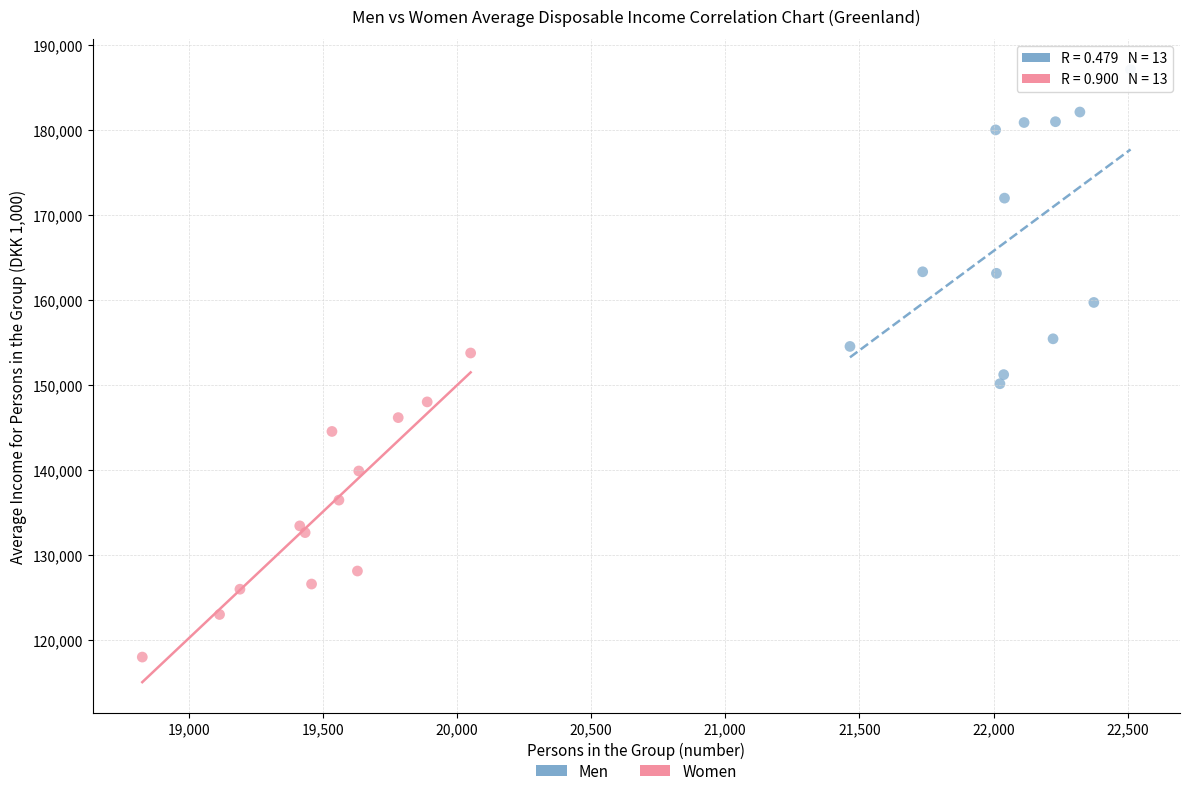

Which series reaches the maximum Y coordinate?

Men